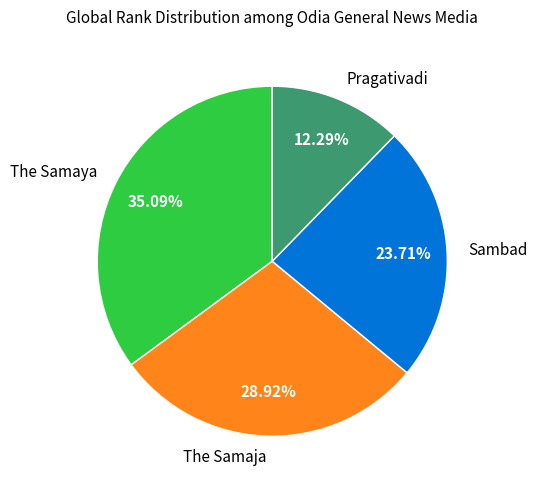

To the nearest percent, what percentage of the pie is The Samaja?

29%